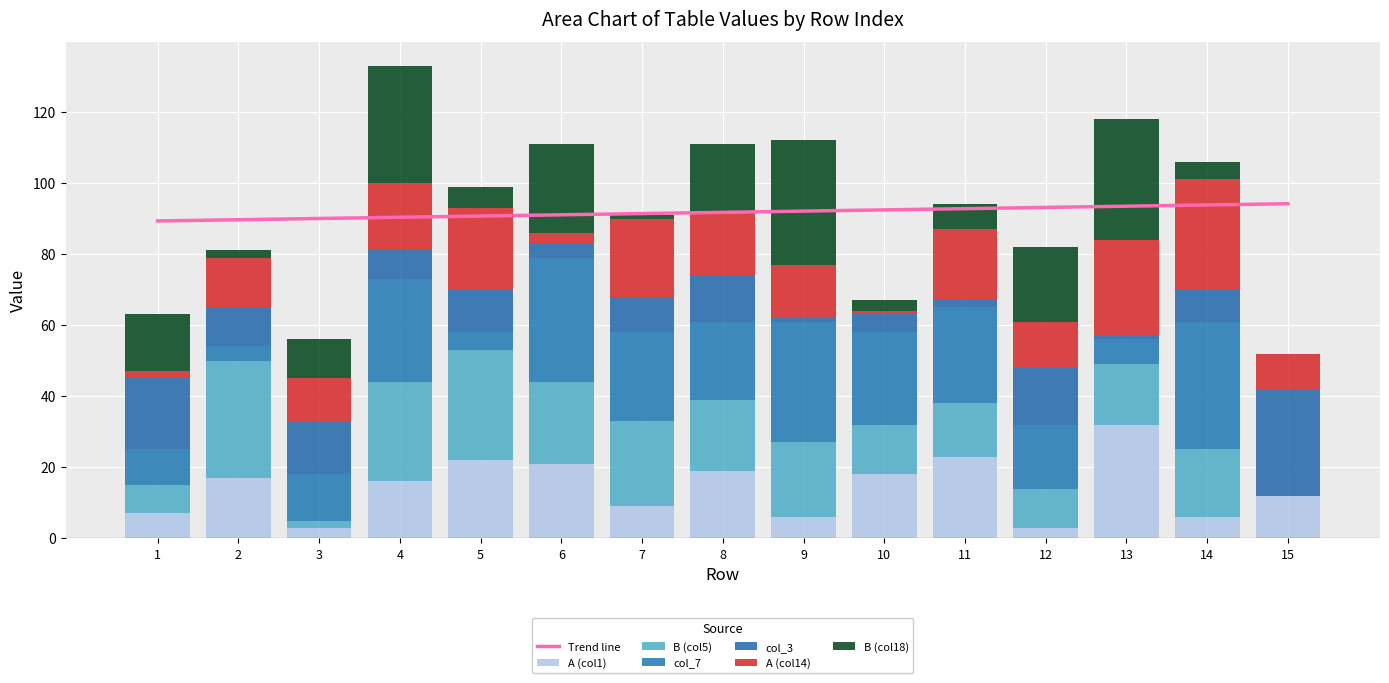

Reading right to left, list all the values displayed in this chart.

A (col1): 15=12	14=6	13=32	12=3	11=23	10=18	9=6	8=19	7=9	6=21	5=22	4=16	3=3	2=17	1=7
B (col5): 15=0	14=19	13=17	12=11	11=15	10=14	9=21	8=20	7=24	6=23	5=31	4=28	3=2	2=33	1=8
col_7: 15=0	14=36	13=7	12=18	11=27	10=26	9=34	8=22	7=25	6=35	5=5	4=29	3=13	2=4	1=10
col_3: 15=30	14=9	13=1	12=16	11=2	10=5	9=1	8=13	7=10	6=4	5=12	4=8	3=15	2=11	1=20
A (col14): 15=10	14=31	13=27	12=13	11=20	10=1	9=15	8=18	7=22	6=3	5=23	4=19	3=12	2=14	1=2
B (col18): 15=0	14=5	13=34	12=21	11=7	10=3	9=35	8=19	7=1	6=25	5=6	4=33	3=11	2=2	1=16